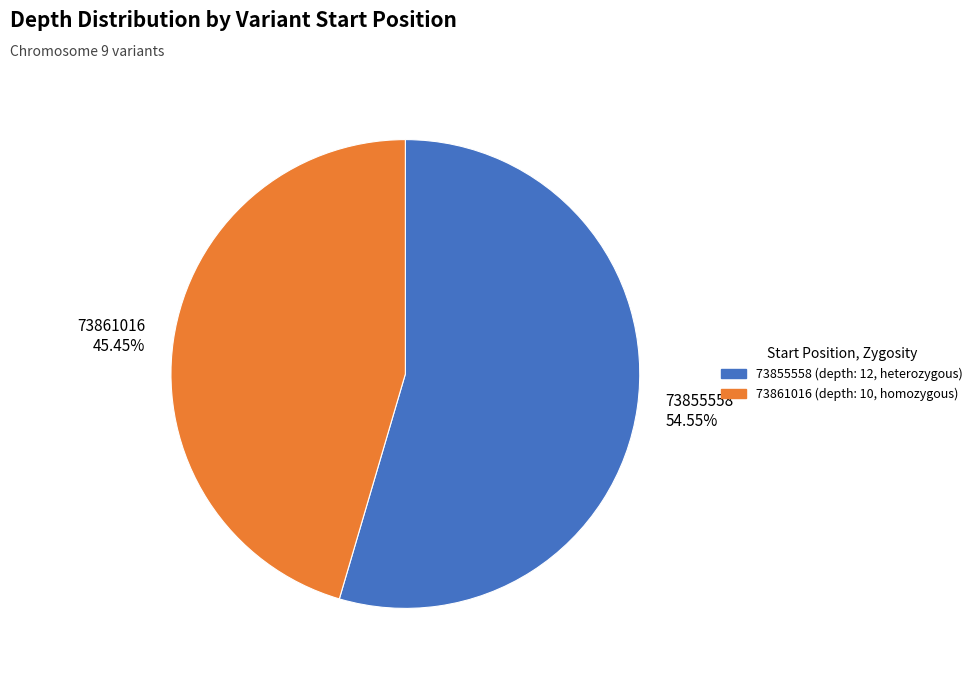

Is there any slice that represents more than half of the pie?

Yes